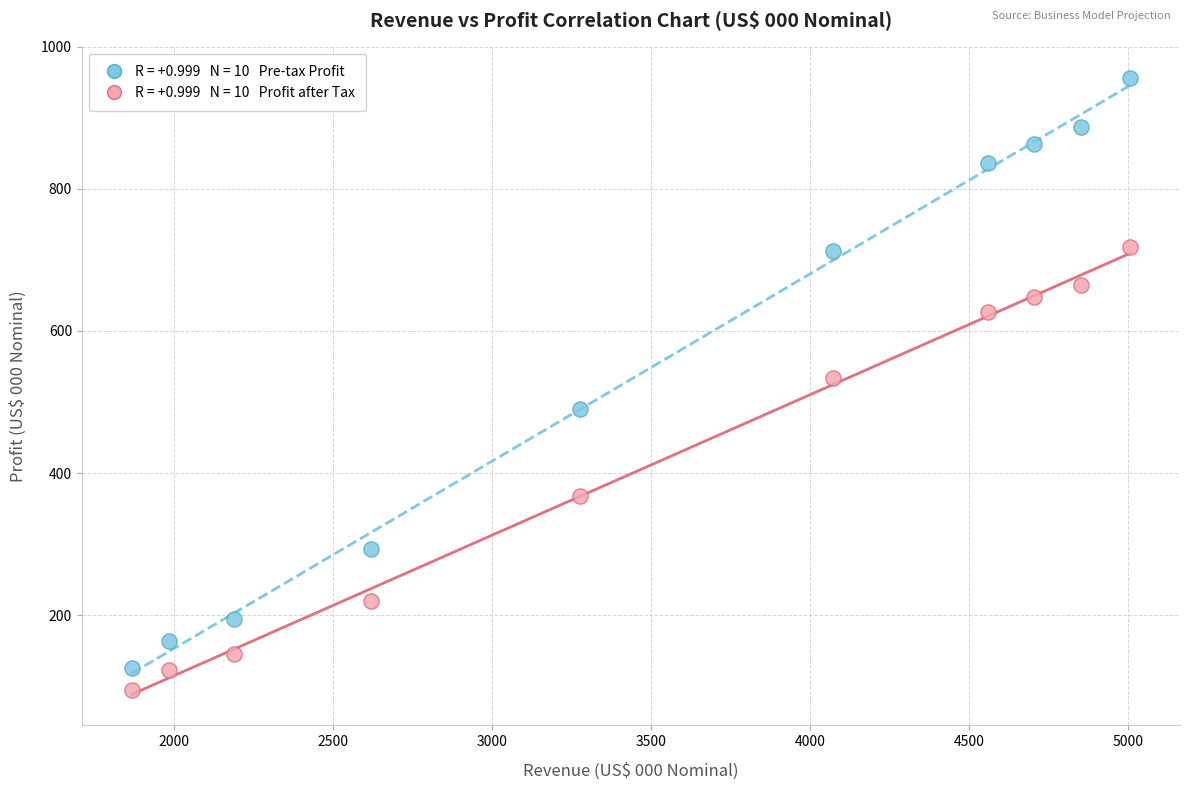

Across all data points, what is the range of X values (max minus min)?

3137.7